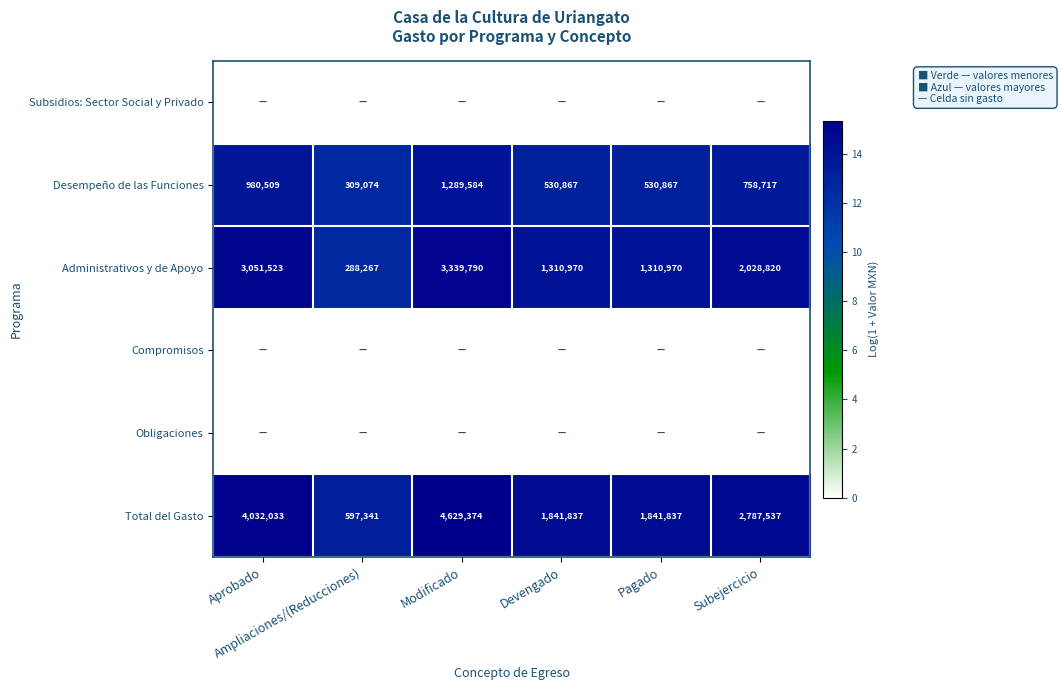

How many values in the Administrativos y de Apoyo series exceed 14?

5